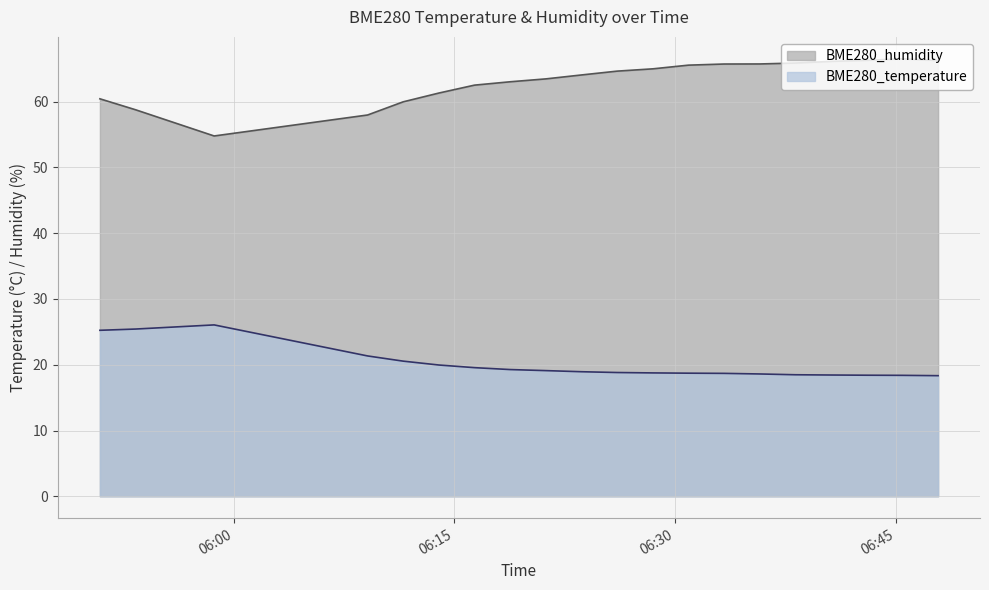

What are all the series names shown in the legend?

BME280_humidity, BME280_temperature